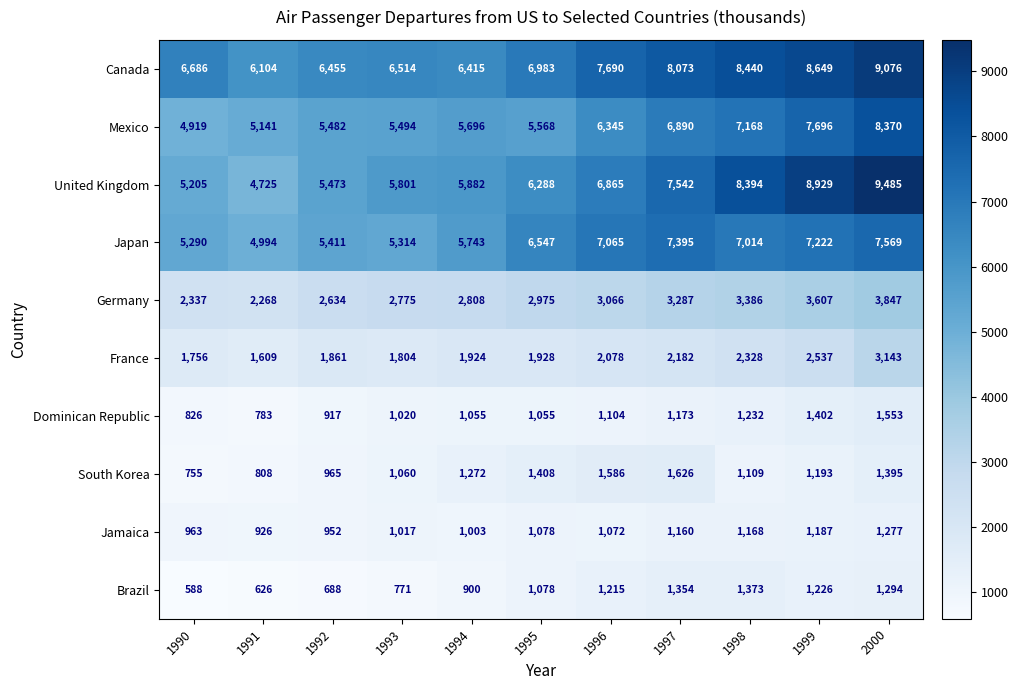

Which series changed the most between 1992 and 1999?

United Kingdom